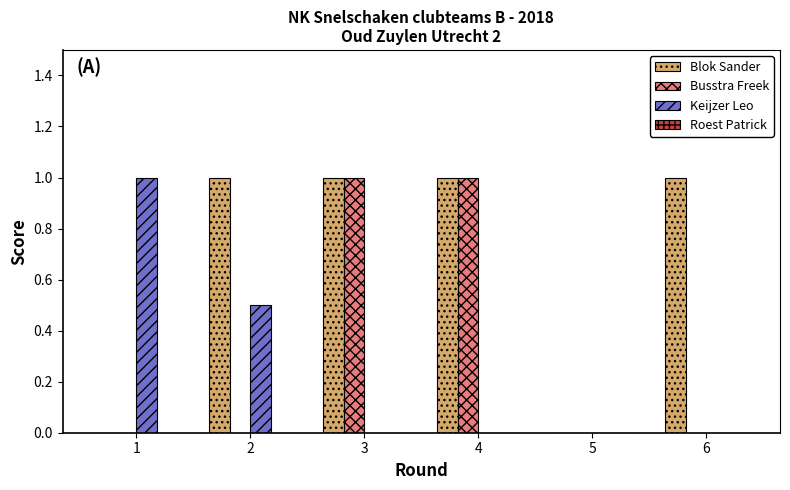

What is the sum of all Busstra Freek values?

2.0